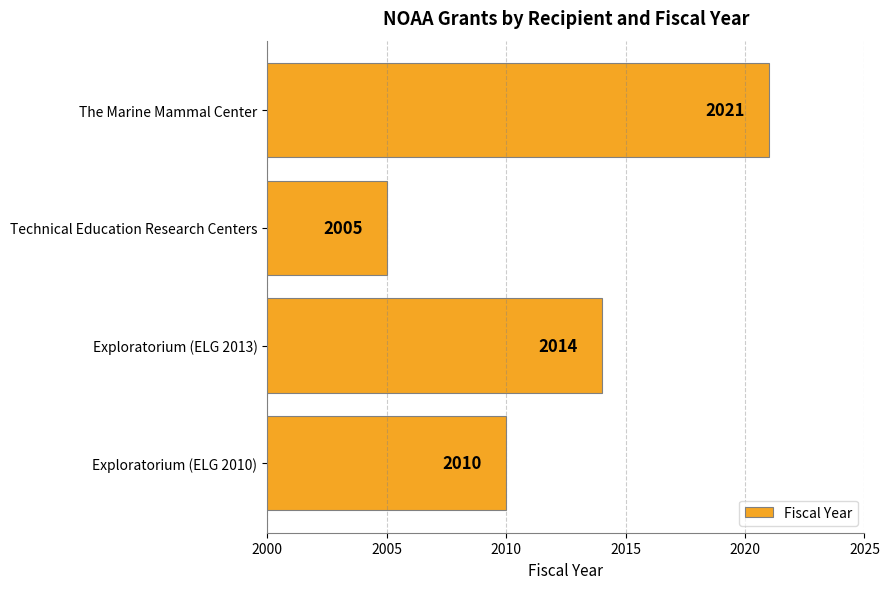

True or false: the data shows 2010 at Exploratorium (ELG 2010).

True